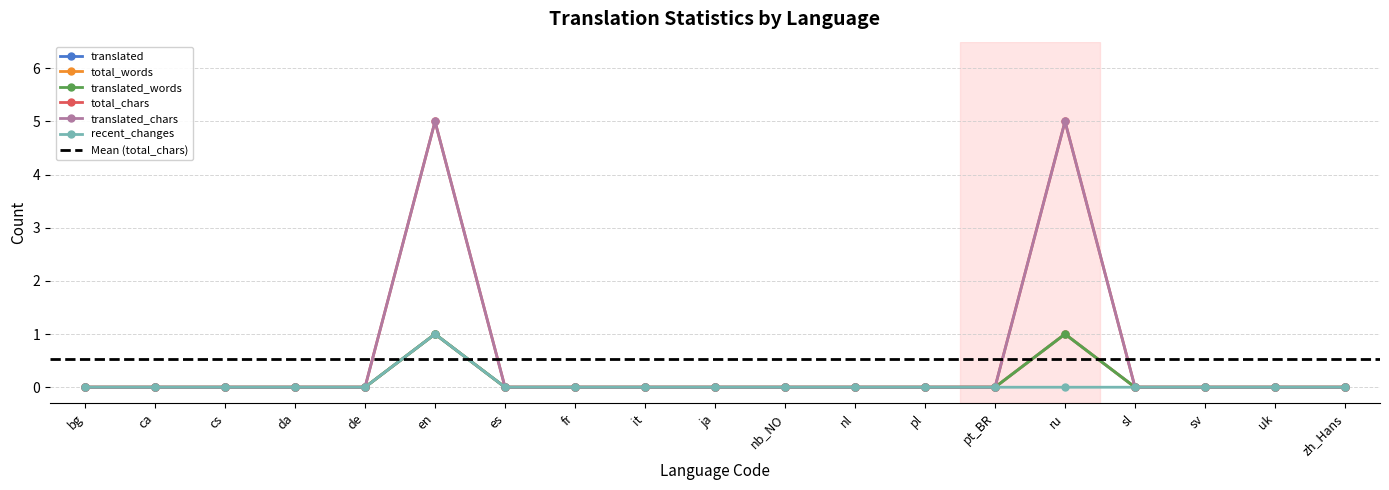

What is the label of the 5th point from the left?

de